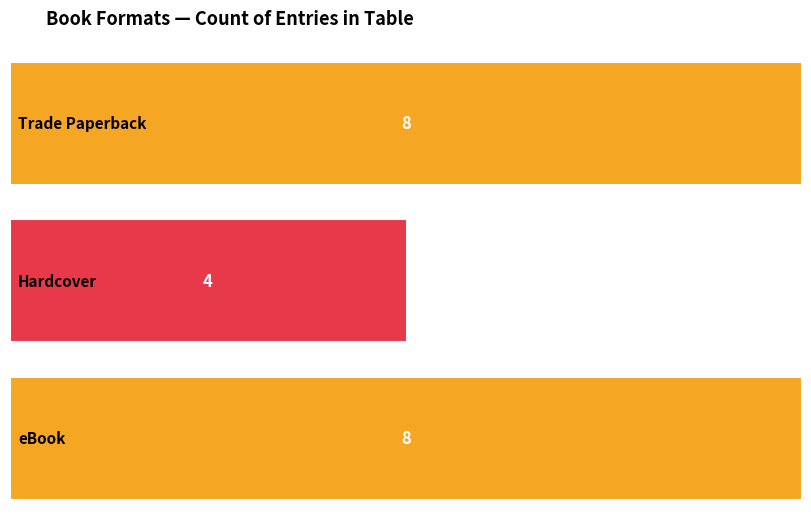

Reading right to left, transcribe all the data shown in this chart.

Trade Paperback: 8	8
Hardcover: 4	4
eBook: 8	8